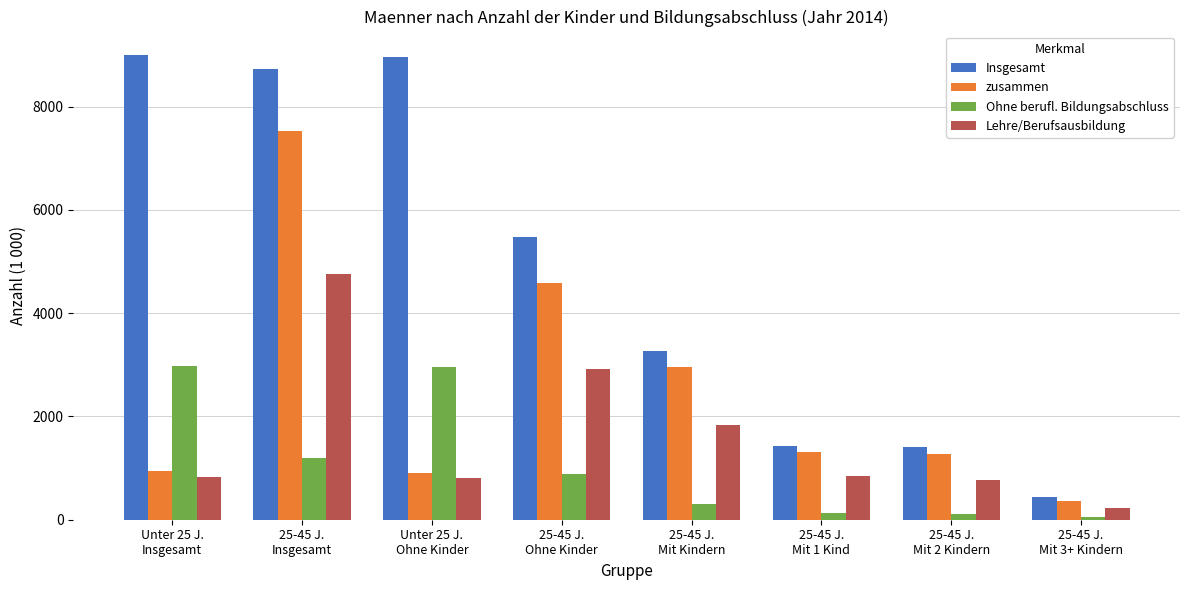

Does the chart contain stacked bars?

No